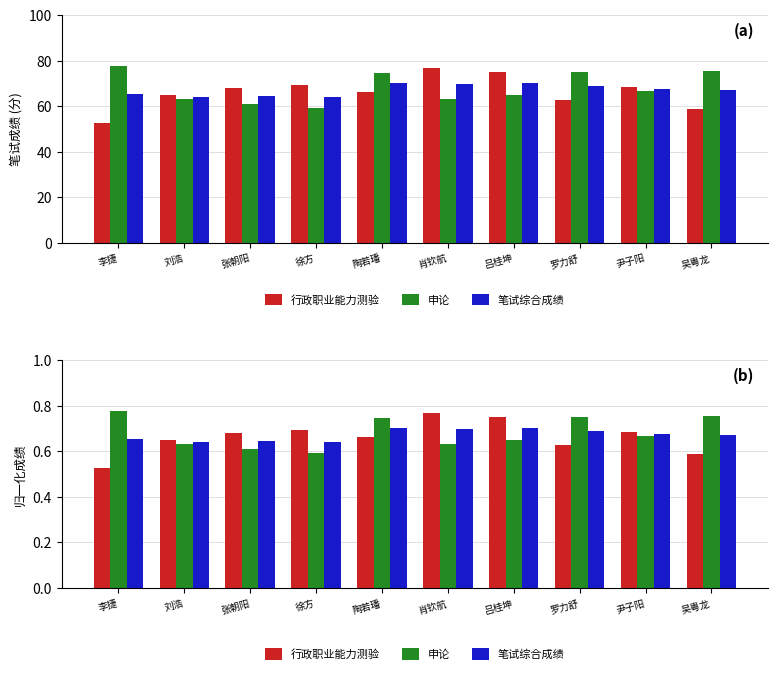

What is the average value of the 笔试综合成绩 series?

0.7